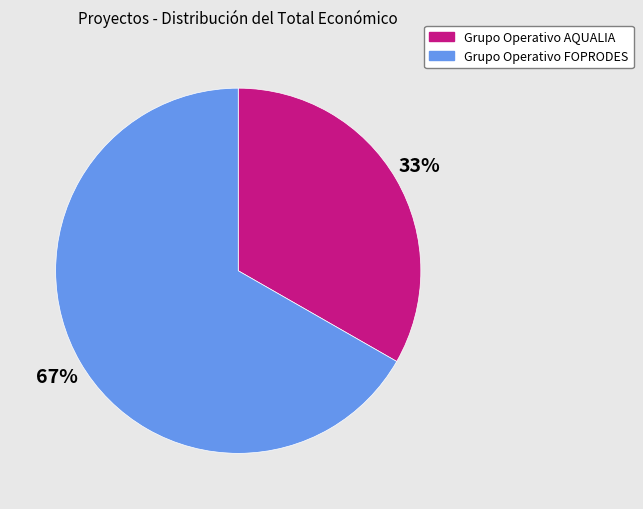

Which has a higher value, Grupo Operativo AQUALIA or Grupo Operativo FOPRODES?

Grupo Operativo FOPRODES